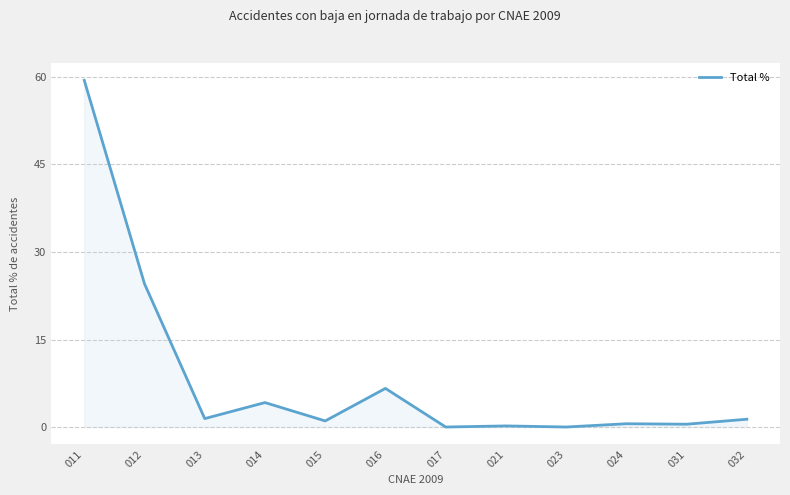

Is it true that the value at 024 is 0.6?

True